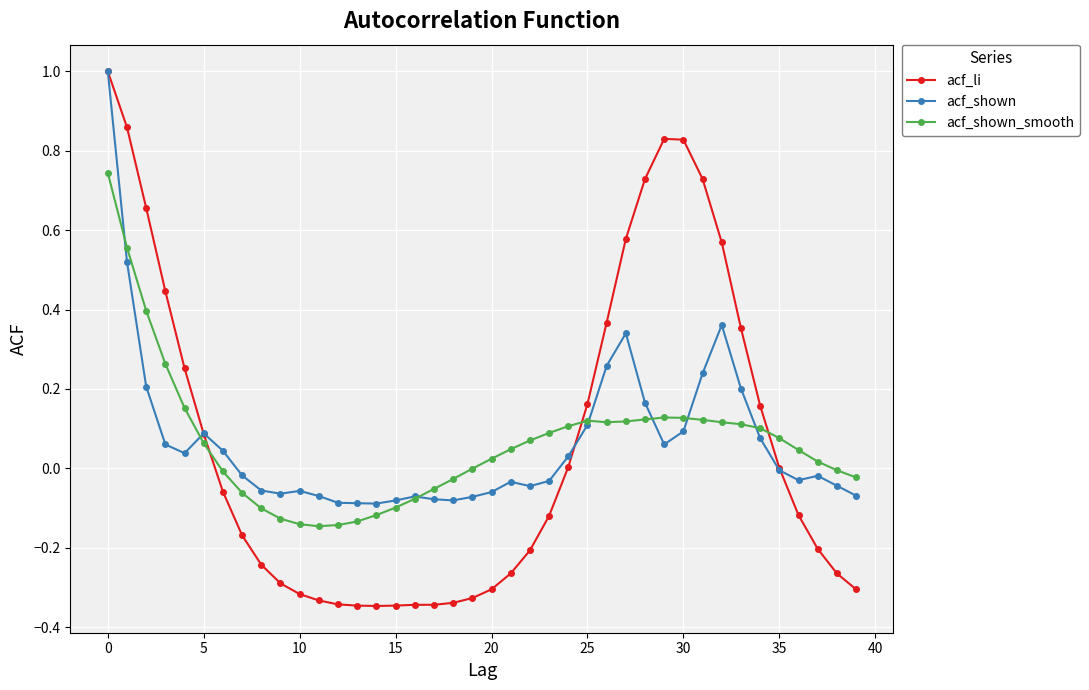

True or false: acf_shown has more than 0 interior local peaks.

True